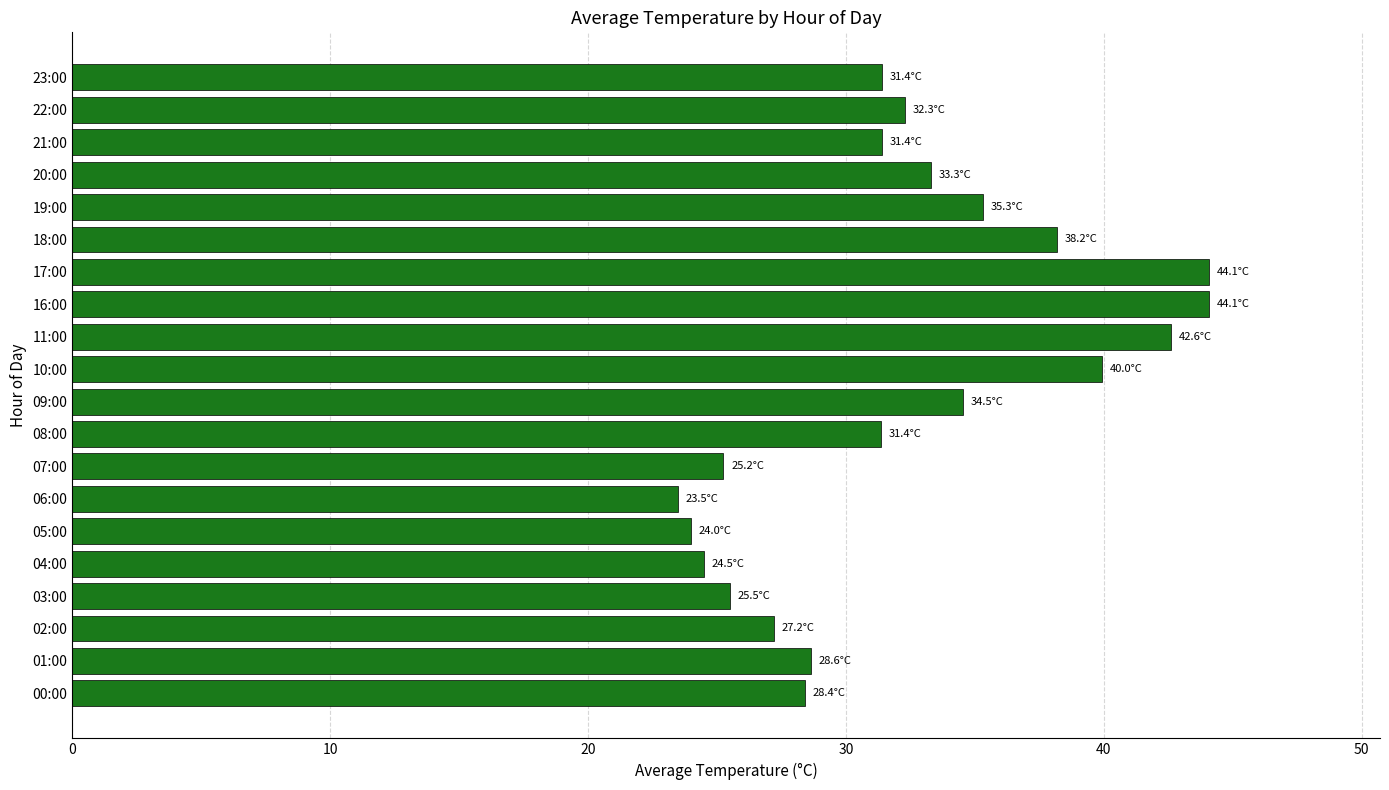

What is the difference between the second highest and second lowest values?

20.1